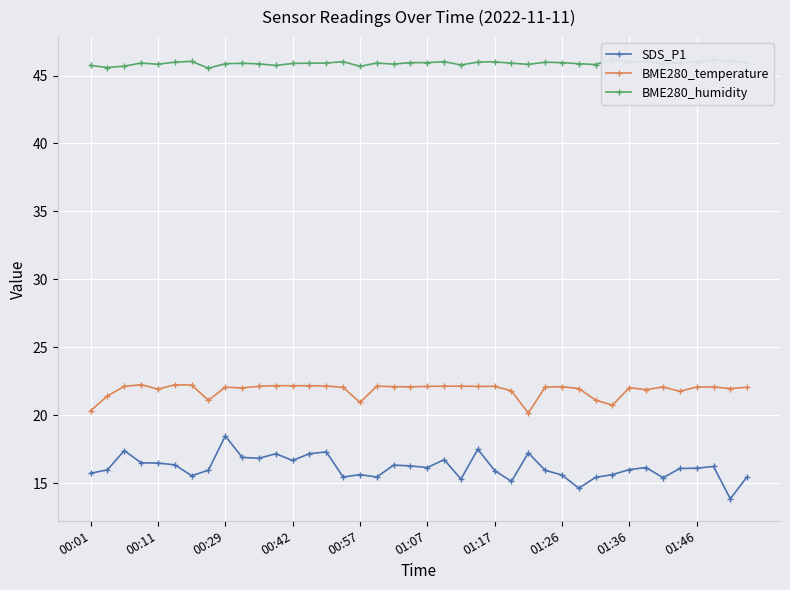

List the series in order of their overall mean, lowest first.

SDS_P1, BME280_temperature, BME280_humidity